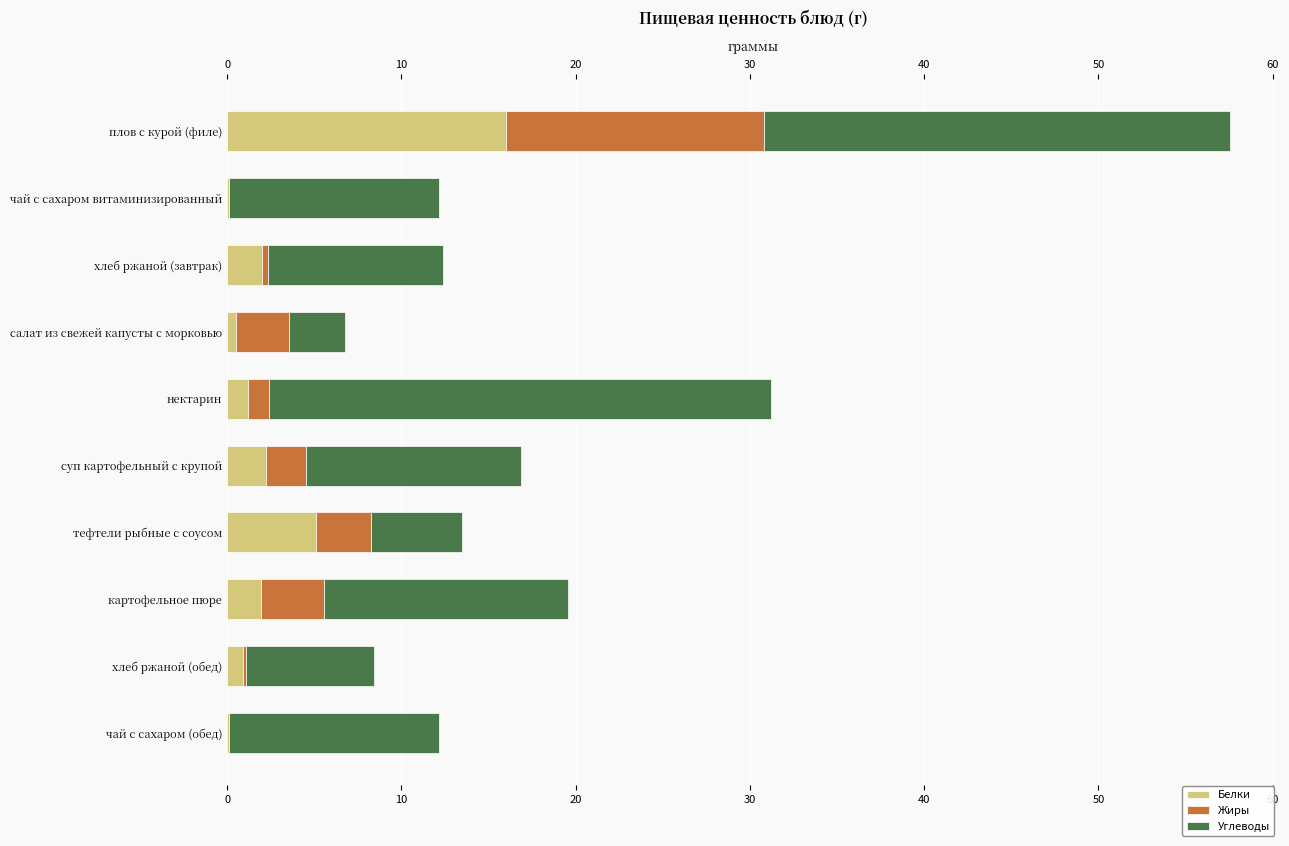

What is the sum of the Белки values at суп картофельный с крупой and картофельное пюре?

4.2